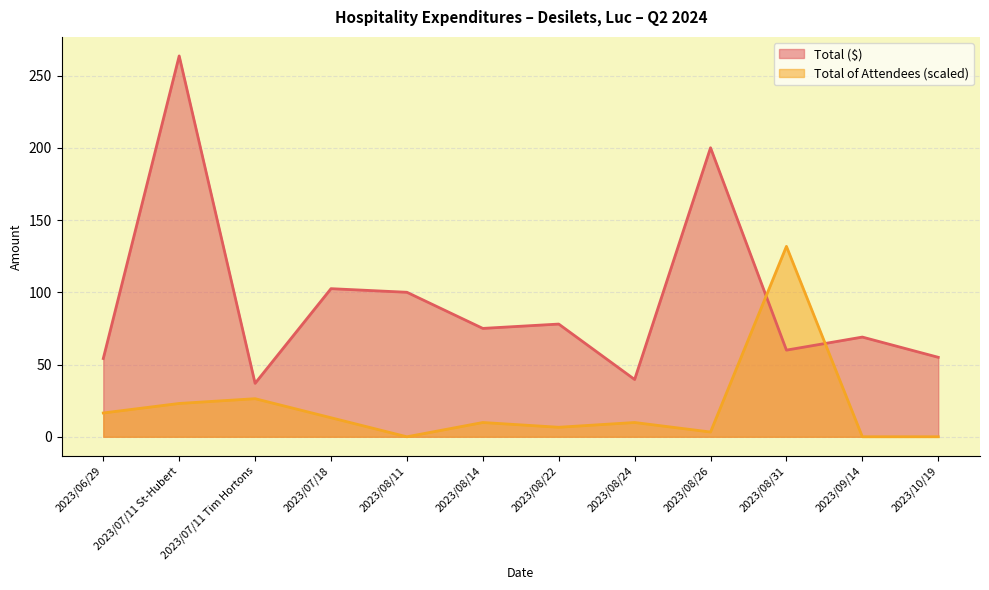

What is the difference between the maximum and minimum values in the Total of Attendees series?

131.8